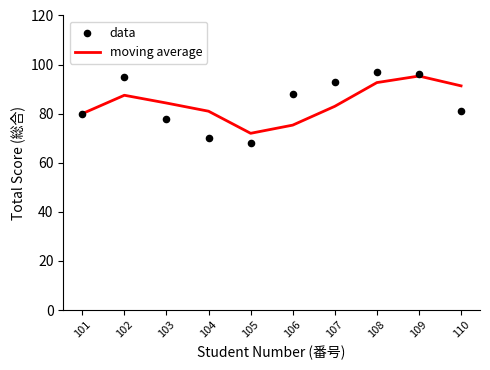

Which series reaches the minimum Y coordinate?

data